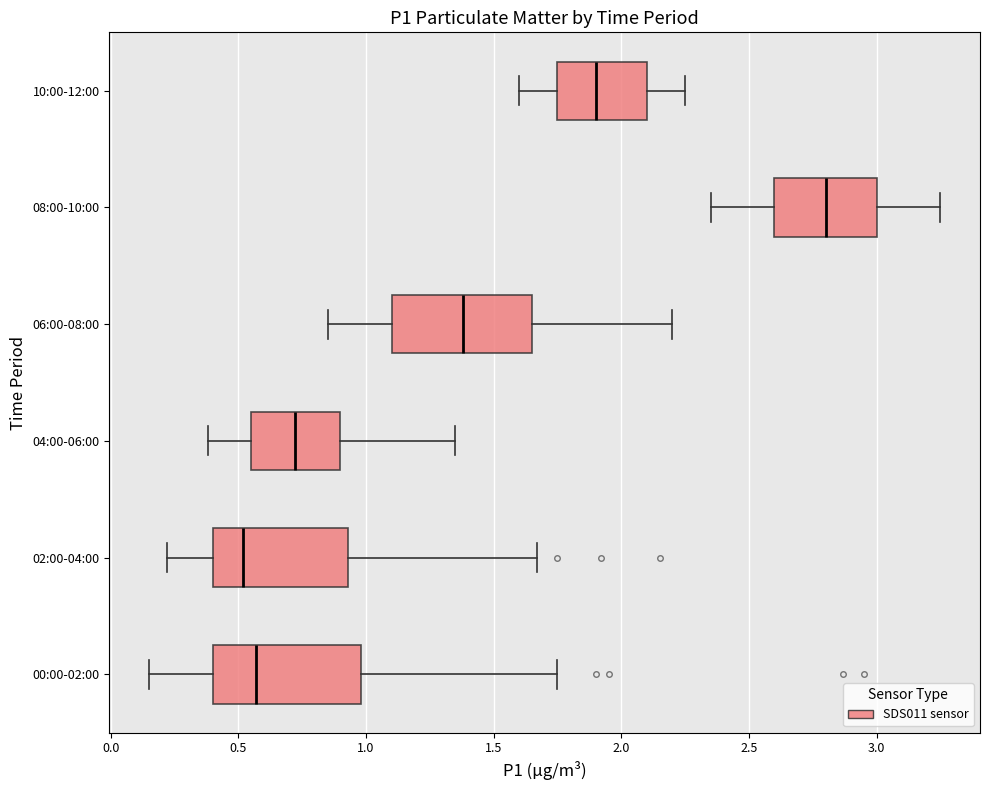

Reading bottom to top, transcribe this box plot: for each box, give where its median line is, the range the box spans, and where its two whiskers end, as read against the x-axis. The values are not printed on the chart, so give them approximately, as read against the axis.

00:00-02:00: median 0.55, box 0.40 to 1.00, whiskers 0.15 to 1.75
02:00-04:00: median 0.50, box 0.40 to 0.95, whiskers 0.20 to 1.65
04:00-06:00: median 0.70, box 0.55 to 0.90, whiskers 0.40 to 1.35
06:00-08:00: median 1.40, box 1.10 to 1.65, whiskers 0.85 to 2.20
08:00-10:00: median 2.80, box 2.60 to 3.00, whiskers 2.35 to 3.25
10:00-12:00: median 1.90, box 1.75 to 2.10, whiskers 1.60 to 2.25